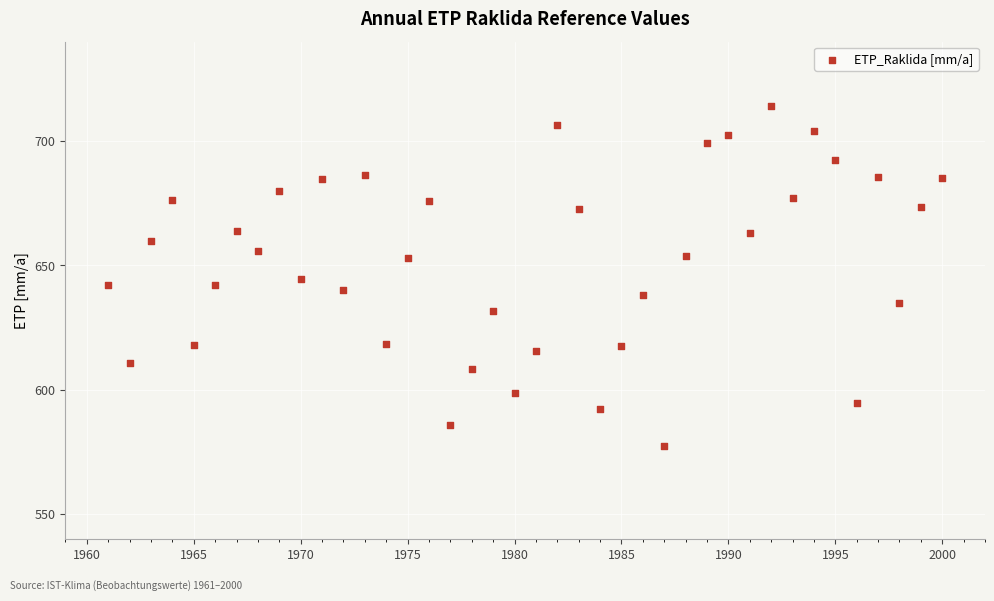

What is the range of X values (max minus min)?

39.0